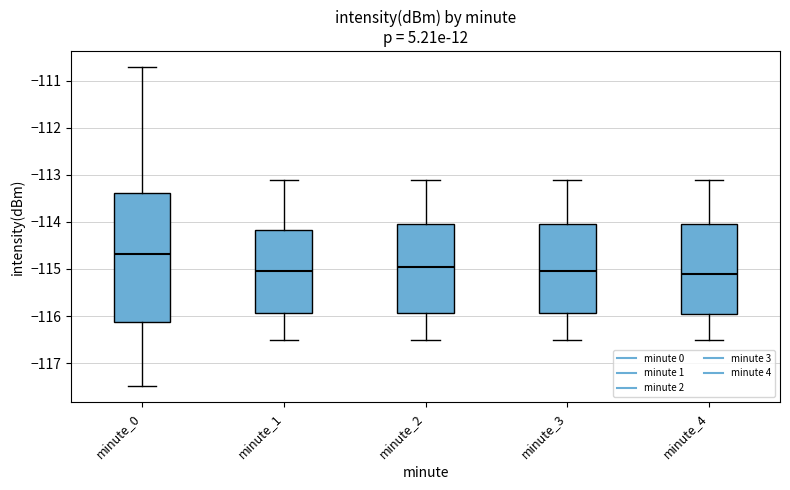

Where is the lower edge of the box for minute_3 on the y-axis? The values are not printed on the chart, so give them approximately, as read against the axis.

-115.9